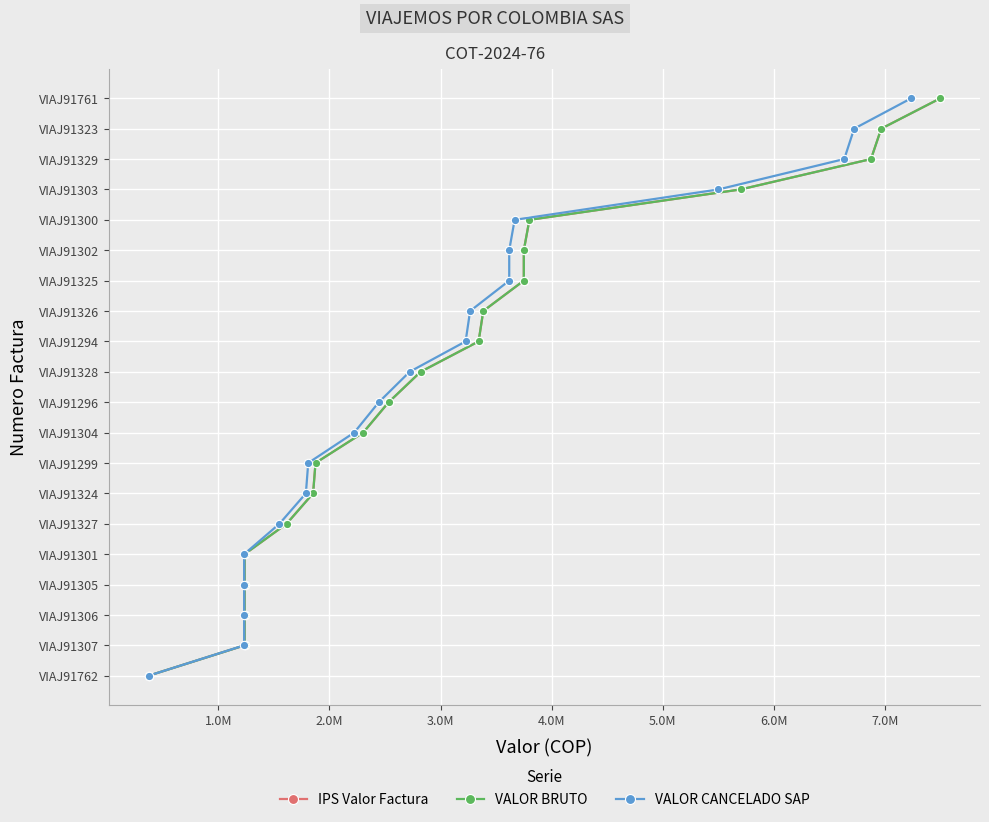

What are all the series names shown in the legend?

IPS Valor Factura, VALOR BRUTO, VALOR CANCELADO SAP